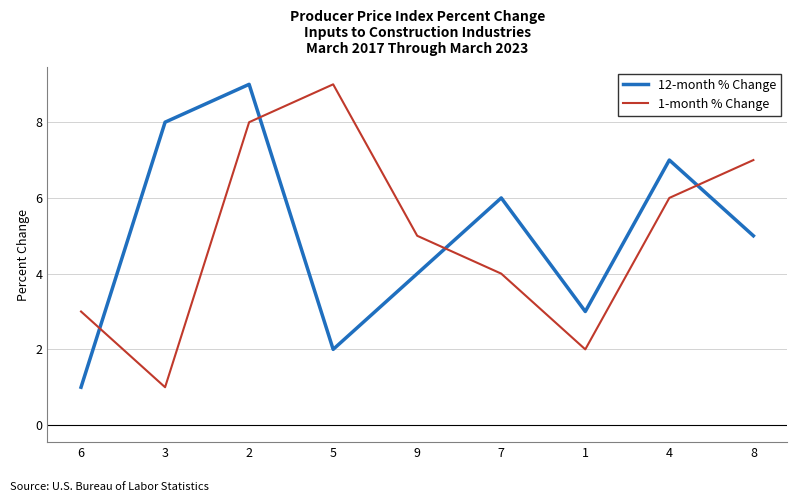

How many interior local valleys does the 12-month % Change series have?

2